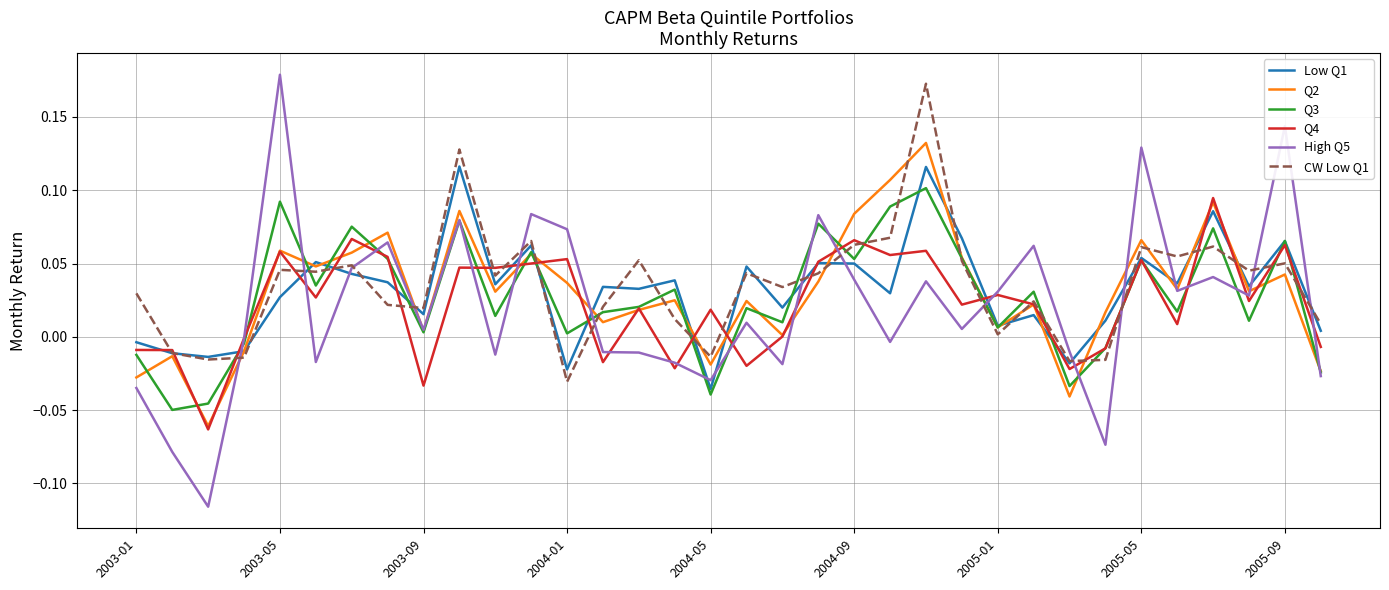

Which series ends up on top after the final intersection of High Q5 and CW Low Q1?

CW Low Q1